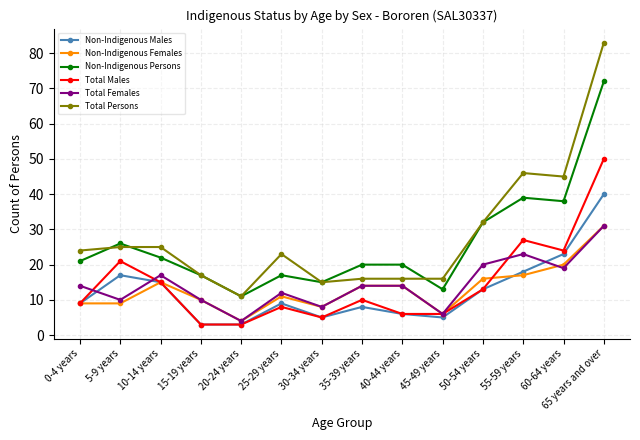

At which category does Total Males reach its first local peak?

5-9 years